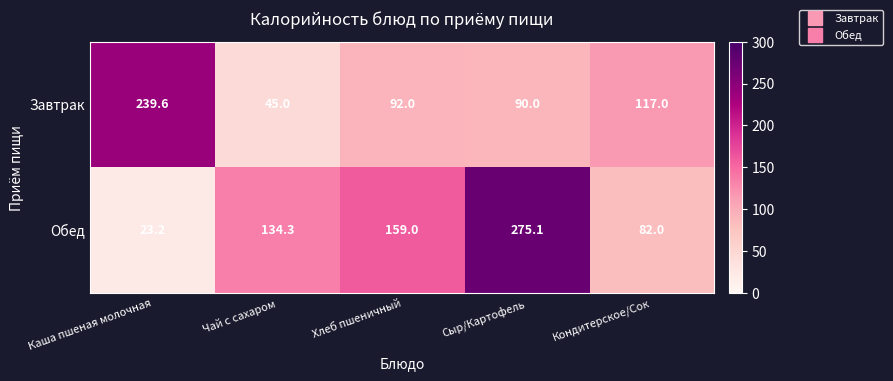

How many data points in Завтрак are less than 92?

2